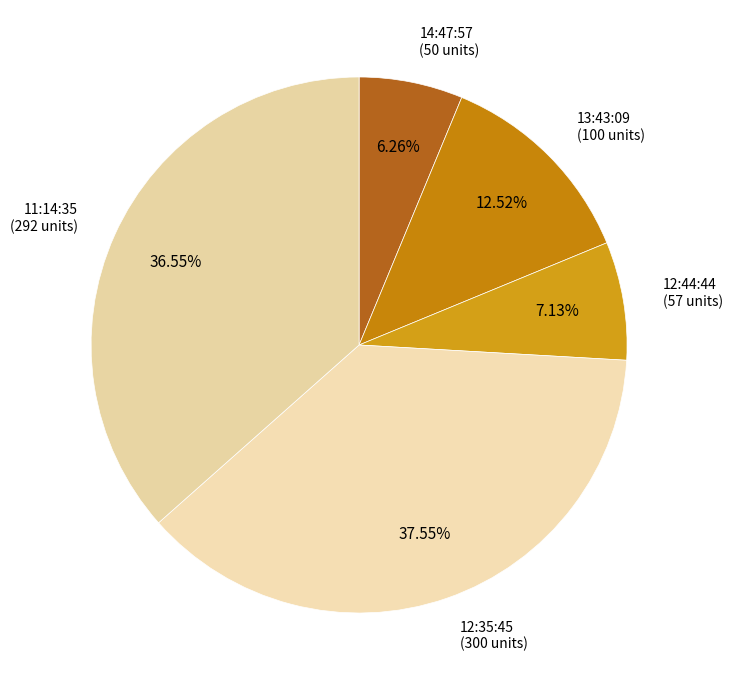

How many segments does this pie chart have?

5